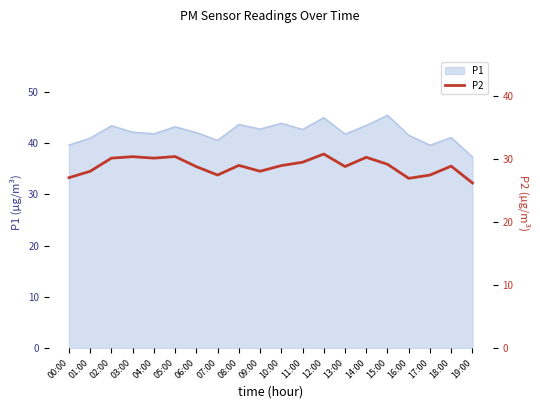

What is the average value?

28.8